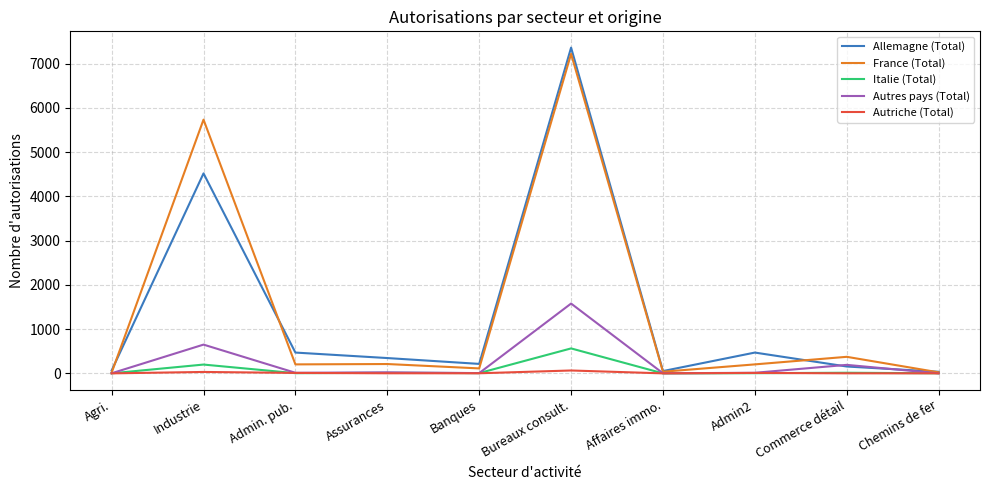

How many lines are shown in the chart?

5